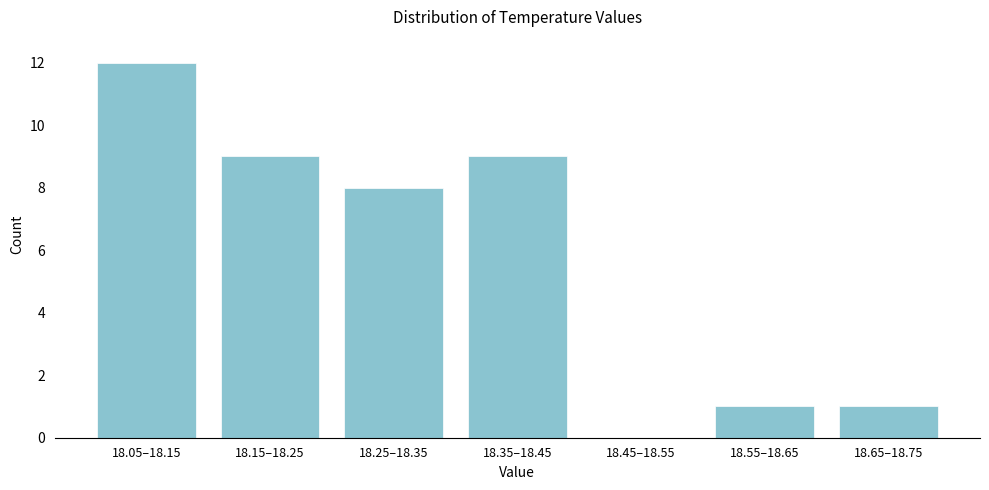

Reading left to right, what are all the values shown in this chart?

18.05–18.15=12	18.15–18.25=9	18.25–18.35=8	18.35–18.45=9	18.45–18.55=0	18.55–18.65=1	18.65–18.75=1